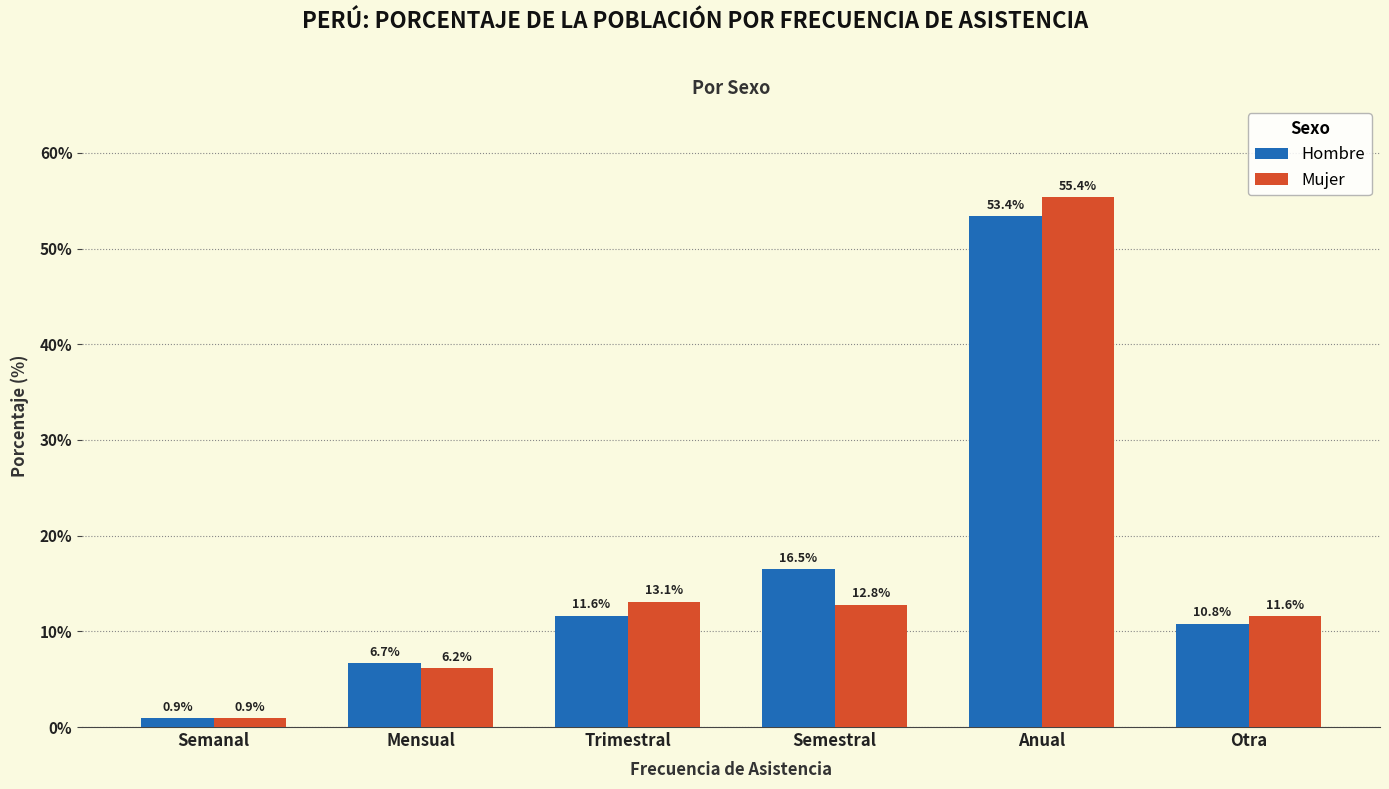

Reading left to right, what are all the values shown in this chart?

Hombre: 0.9	6.7	11.6	16.5	53.4	10.8
Mujer: 0.9	6.2	13.1	12.8	55.4	11.6